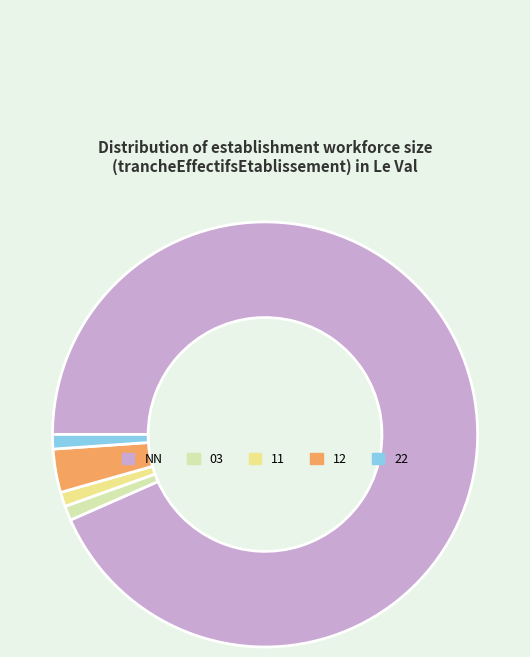

Combined, do 22 and 11 account for over 50%?

No